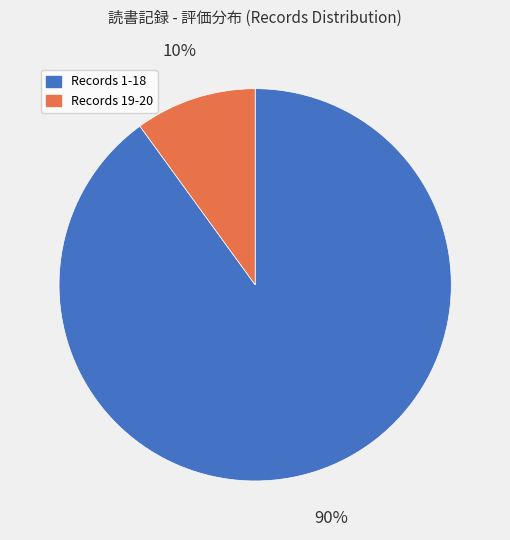

Is it true that Records 19-20 is 10% of the pie?

True